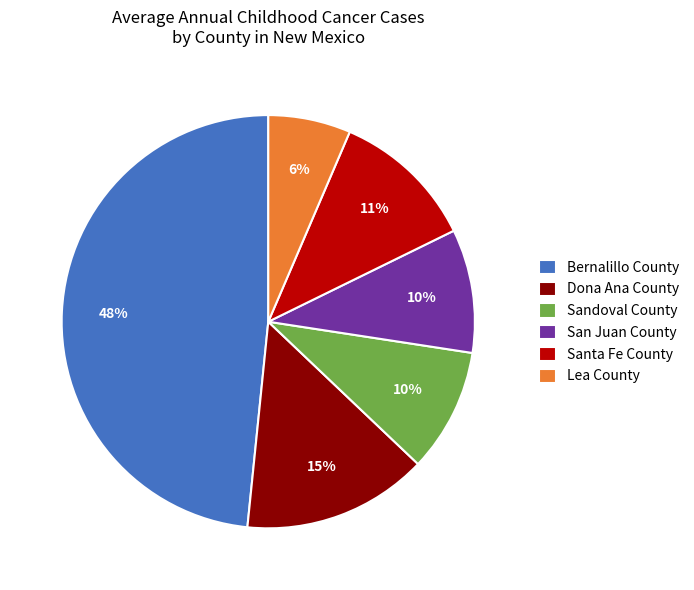

What is the largest slice in the pie chart?

Bernalillo County